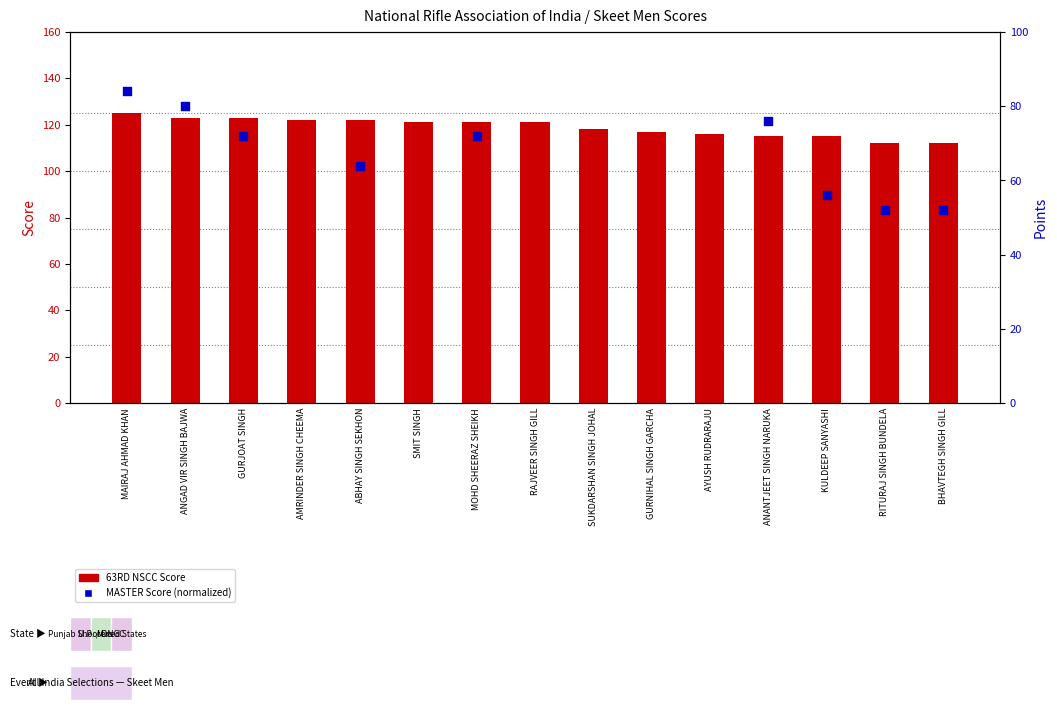

What is the total value across all series at ABHAY SINGH SEKHON?

186.0